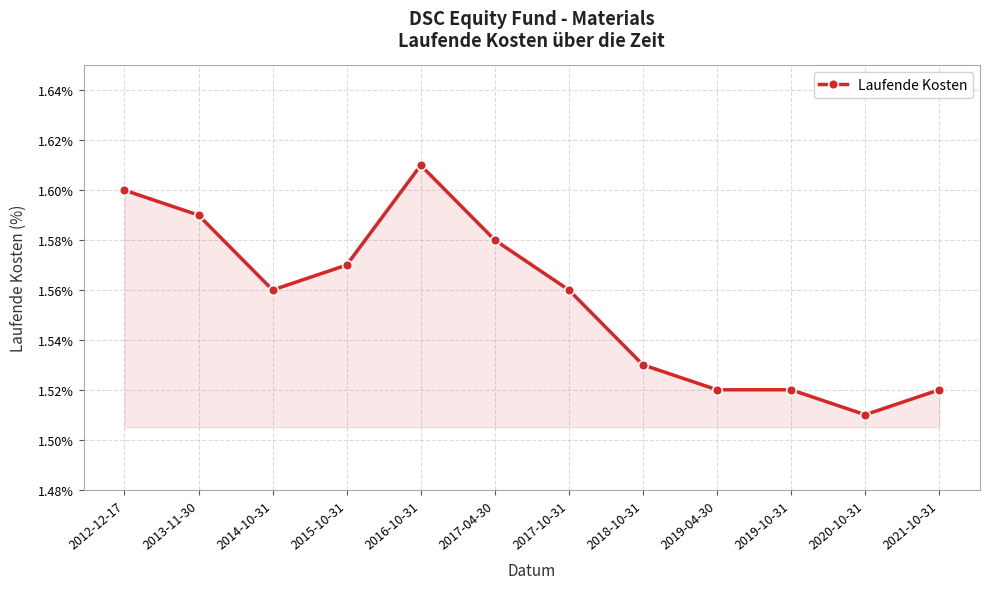

At which category does the chart reach its peak across all series?

2016-10-31